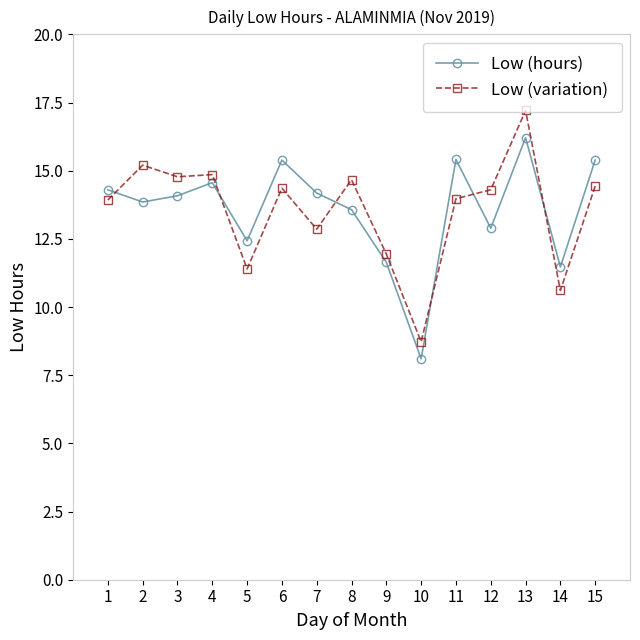

Which series has the widest spread of values?

Low (variation)